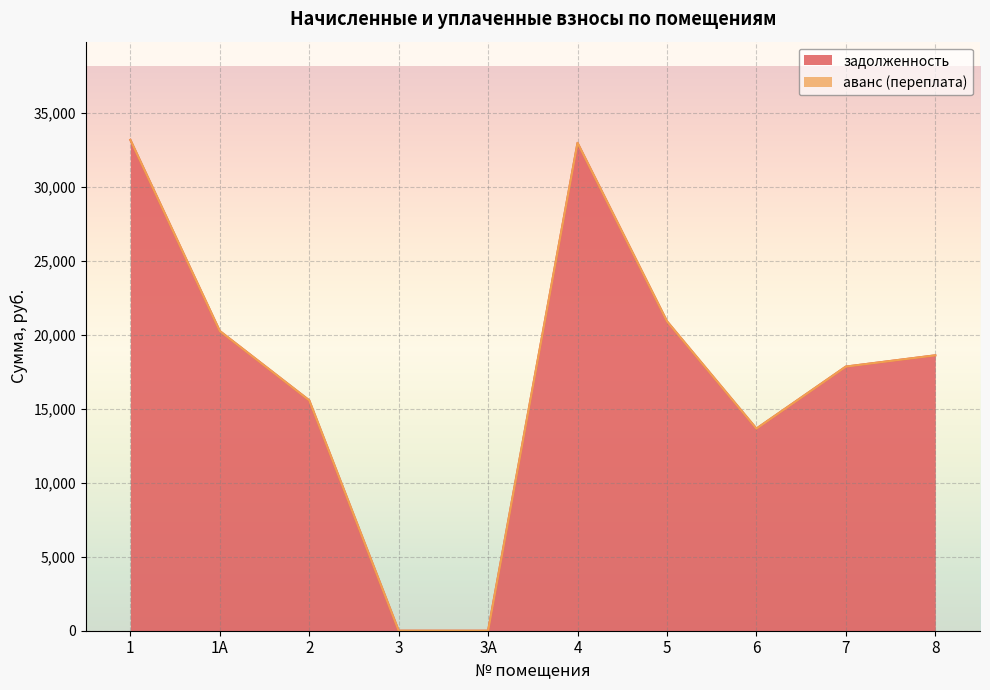

Where is the first local minimum?

6